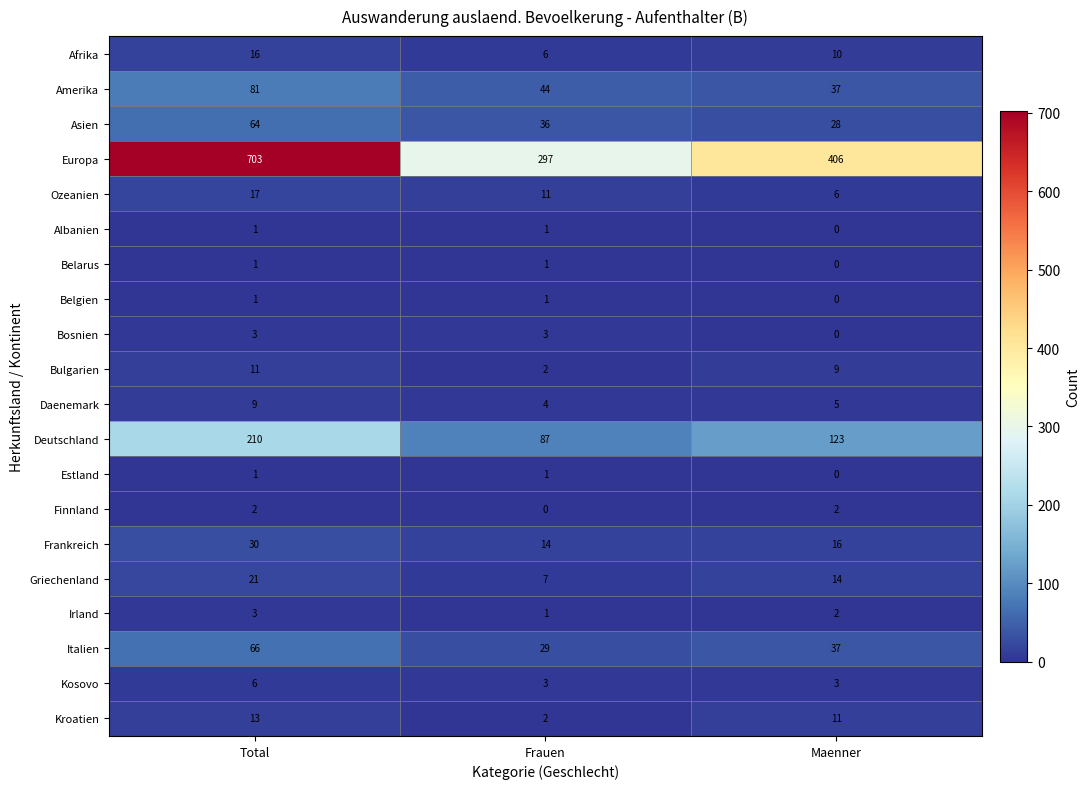

Between Total and Maenner, which series saw the biggest shift?

Europa